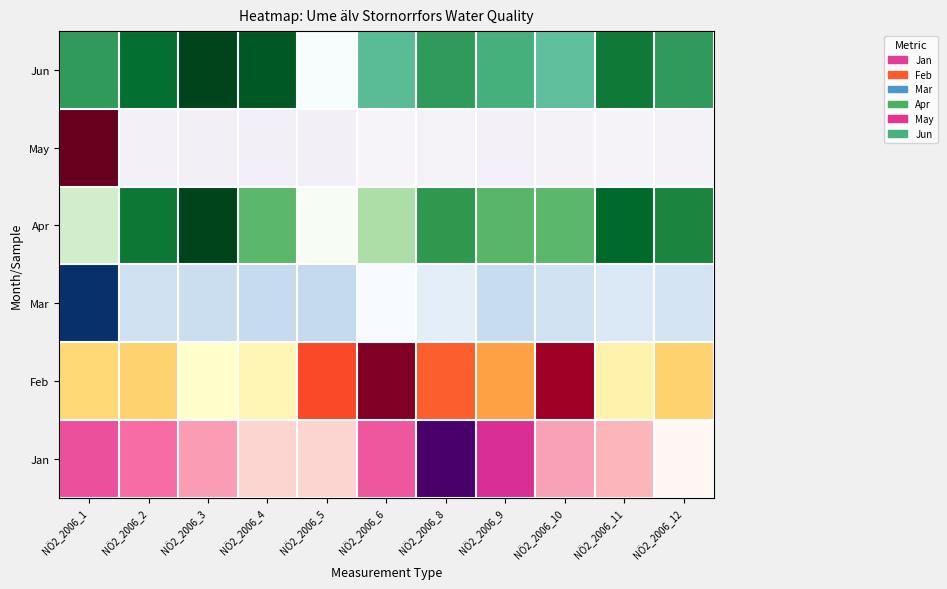

Which has a higher value, NÖ2_2006_6 or NÖ2_2006_11?

NÖ2_2006_11